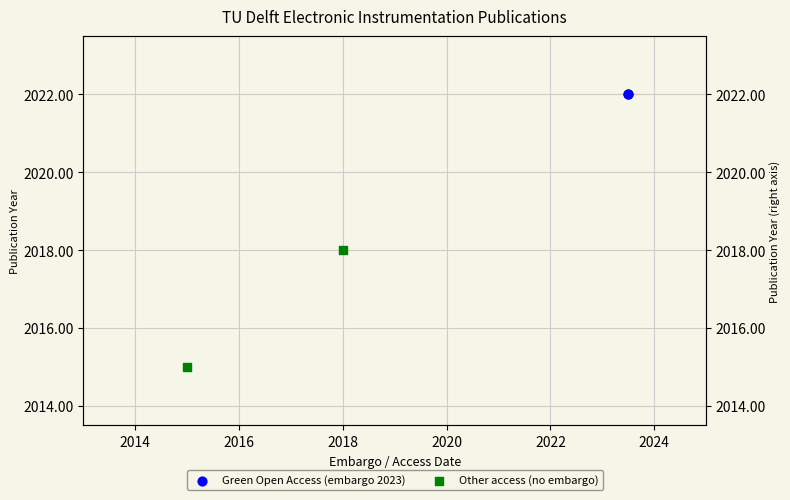

At how many categories does at least one series exceed 2021?

2